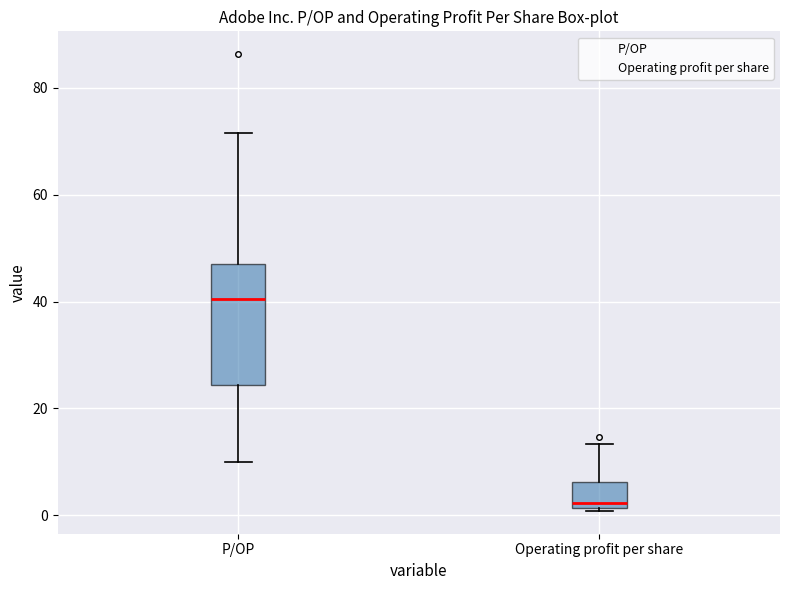

Reading left to right, transcribe this box plot: for each box, give where its median line is, the range the box spans, and where its two whiskers end, as read against the y-axis. The values are not printed on the chart, so give them approximately, as read against the axis.

P/OP: median 40, box 24 to 48, whiskers 10 to 72
Operating profit per share: median 2 (just above the box's lower edge), box 2 to 6, whiskers 0 to 14